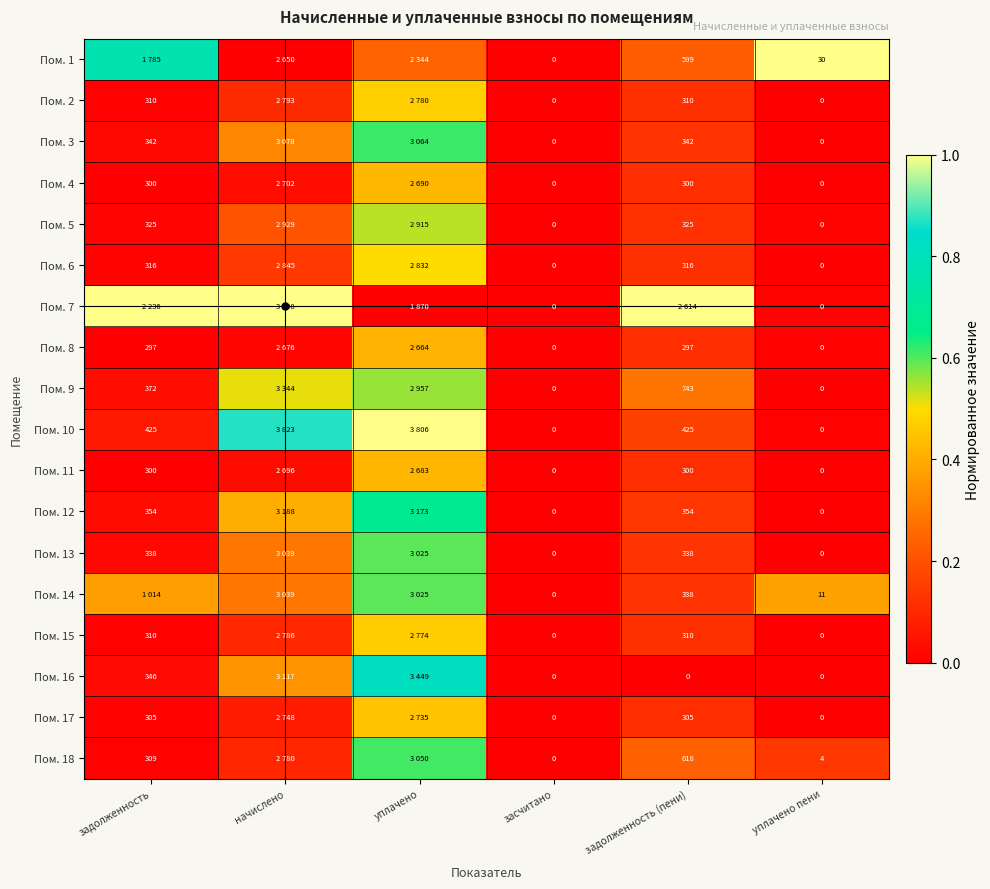

At which label does Пом. 2 reach its minimum?

засчитано